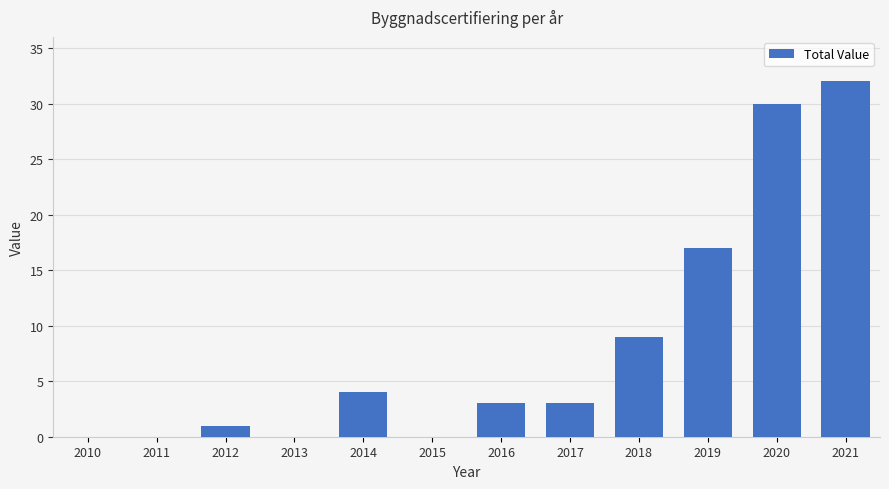

Approximately how many times larger is the value at 2020 compared to 2014?

7.5